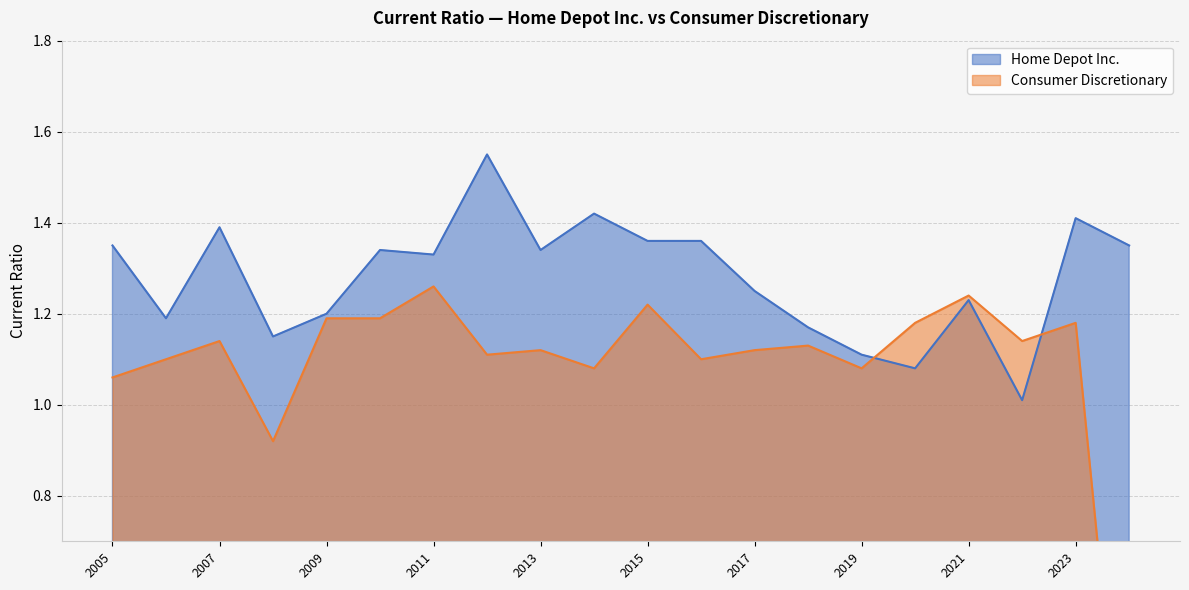

How many positive values does the Consumer Discretionary series have?

19